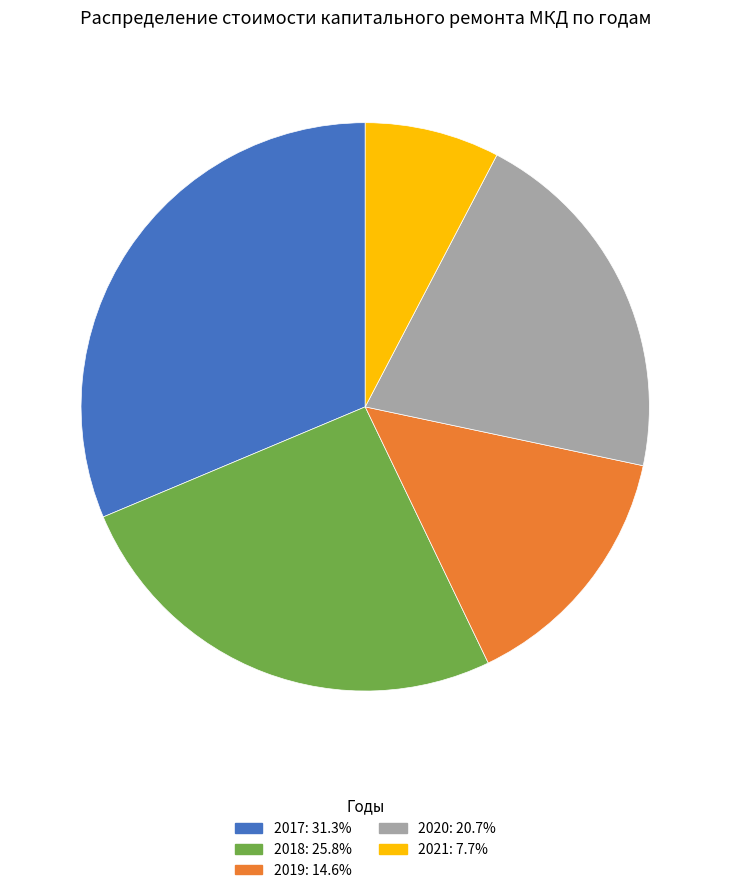

Is there a majority slice in this chart?

No